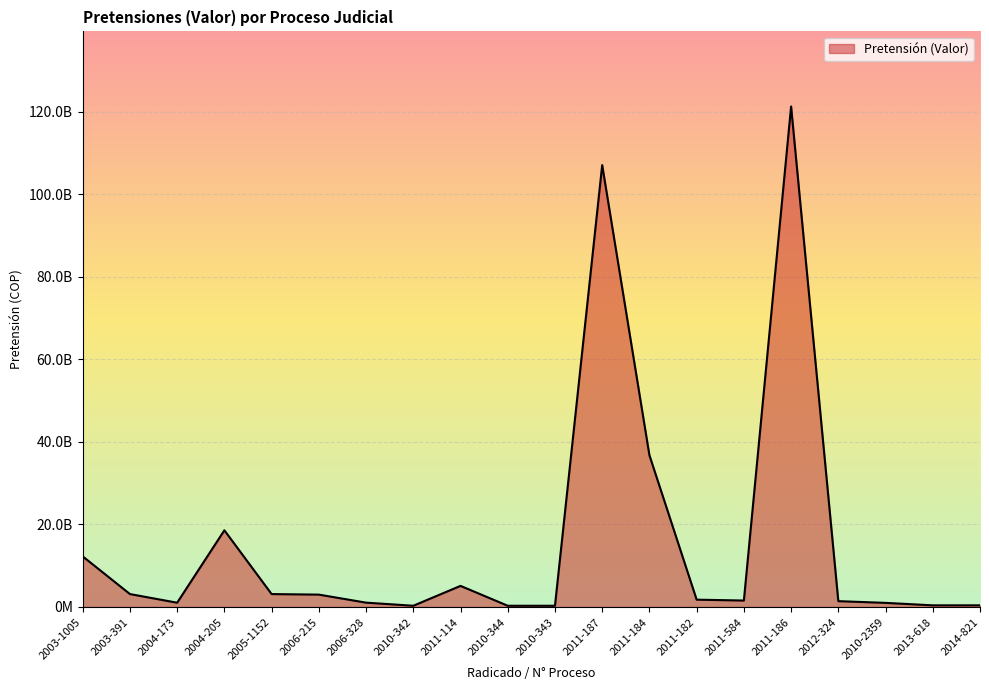

List the labels in order of value, smallest first.

2010-342, 2010-344, 2010-343, 2013-618, 2014-821, 2010-2359, 2004-173, 2006-328, 2012-324, 2011-584, 2011-182, 2006-215, 2005-1152, 2003-391, 2011-114, 2003-1005, 2004-205, 2011-184, 2011-187, 2011-186